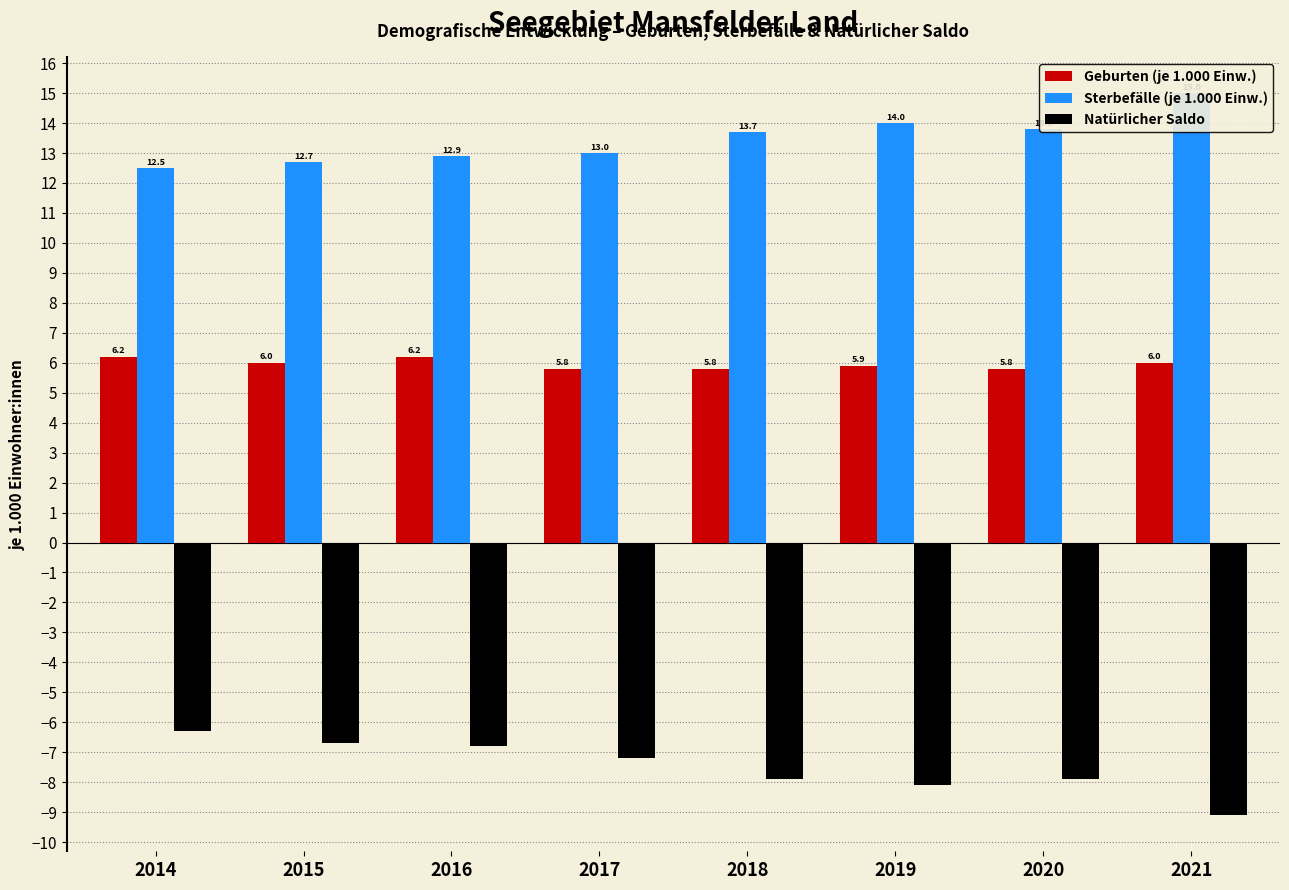

The value of Natürlicher Saldo at 2015 is -11.3. True or false?

False